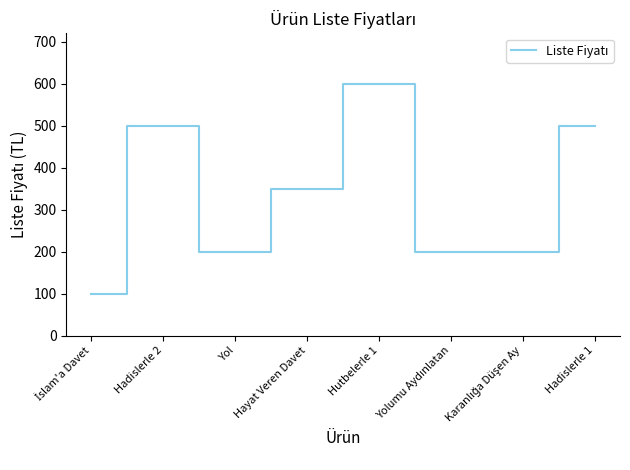

True or false: the data shows 157 at Hadislerle 2.

False